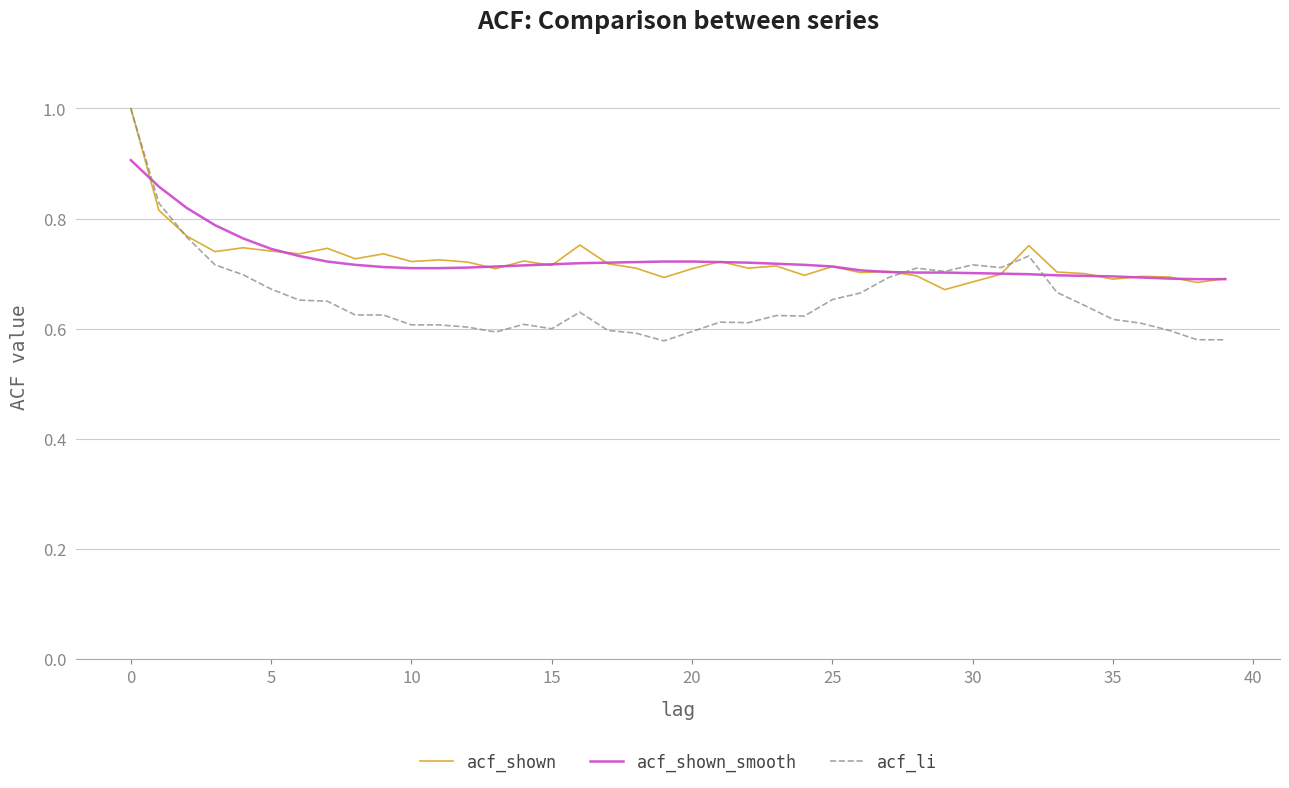

What is the highest value of the acf_li series?

1.0